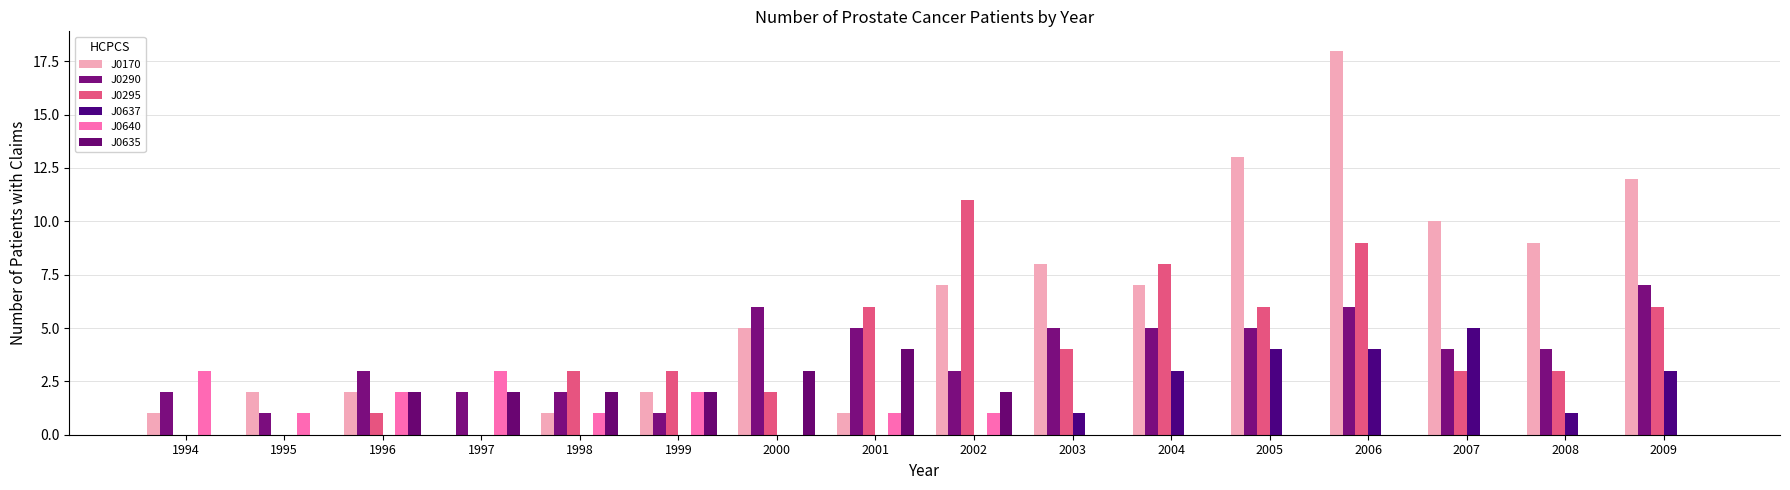

Which has a higher value, 2006 or 2005?

2006